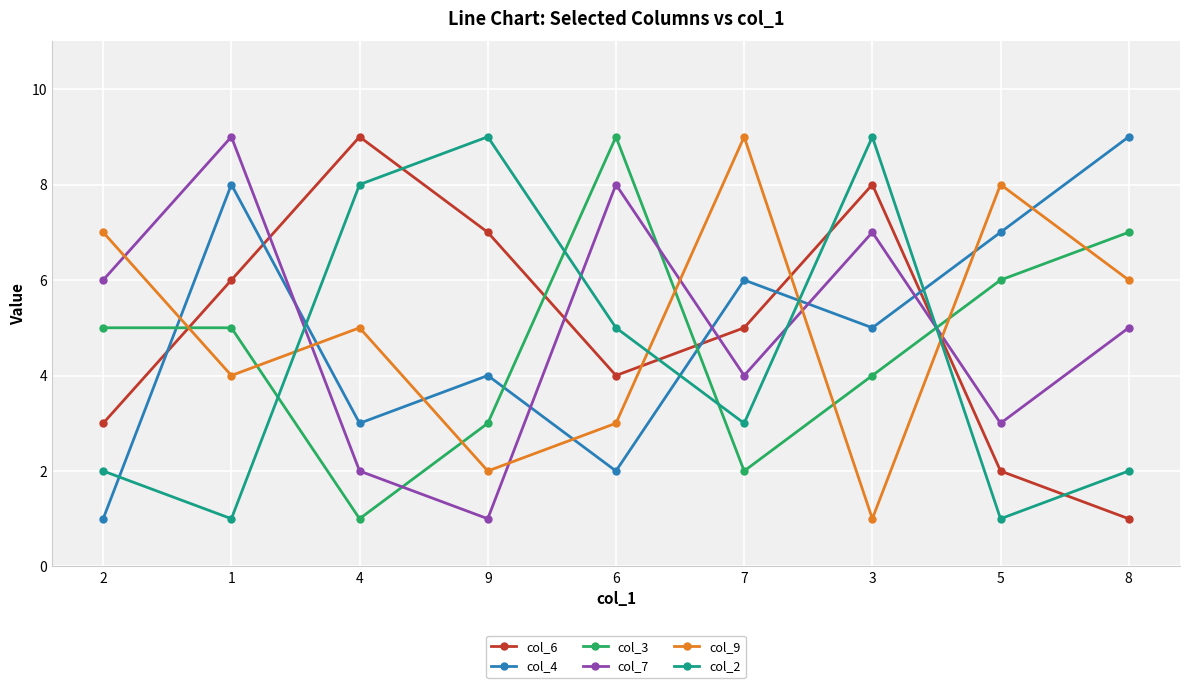

What is the value of the col_4 point at the 7th from the left?

5